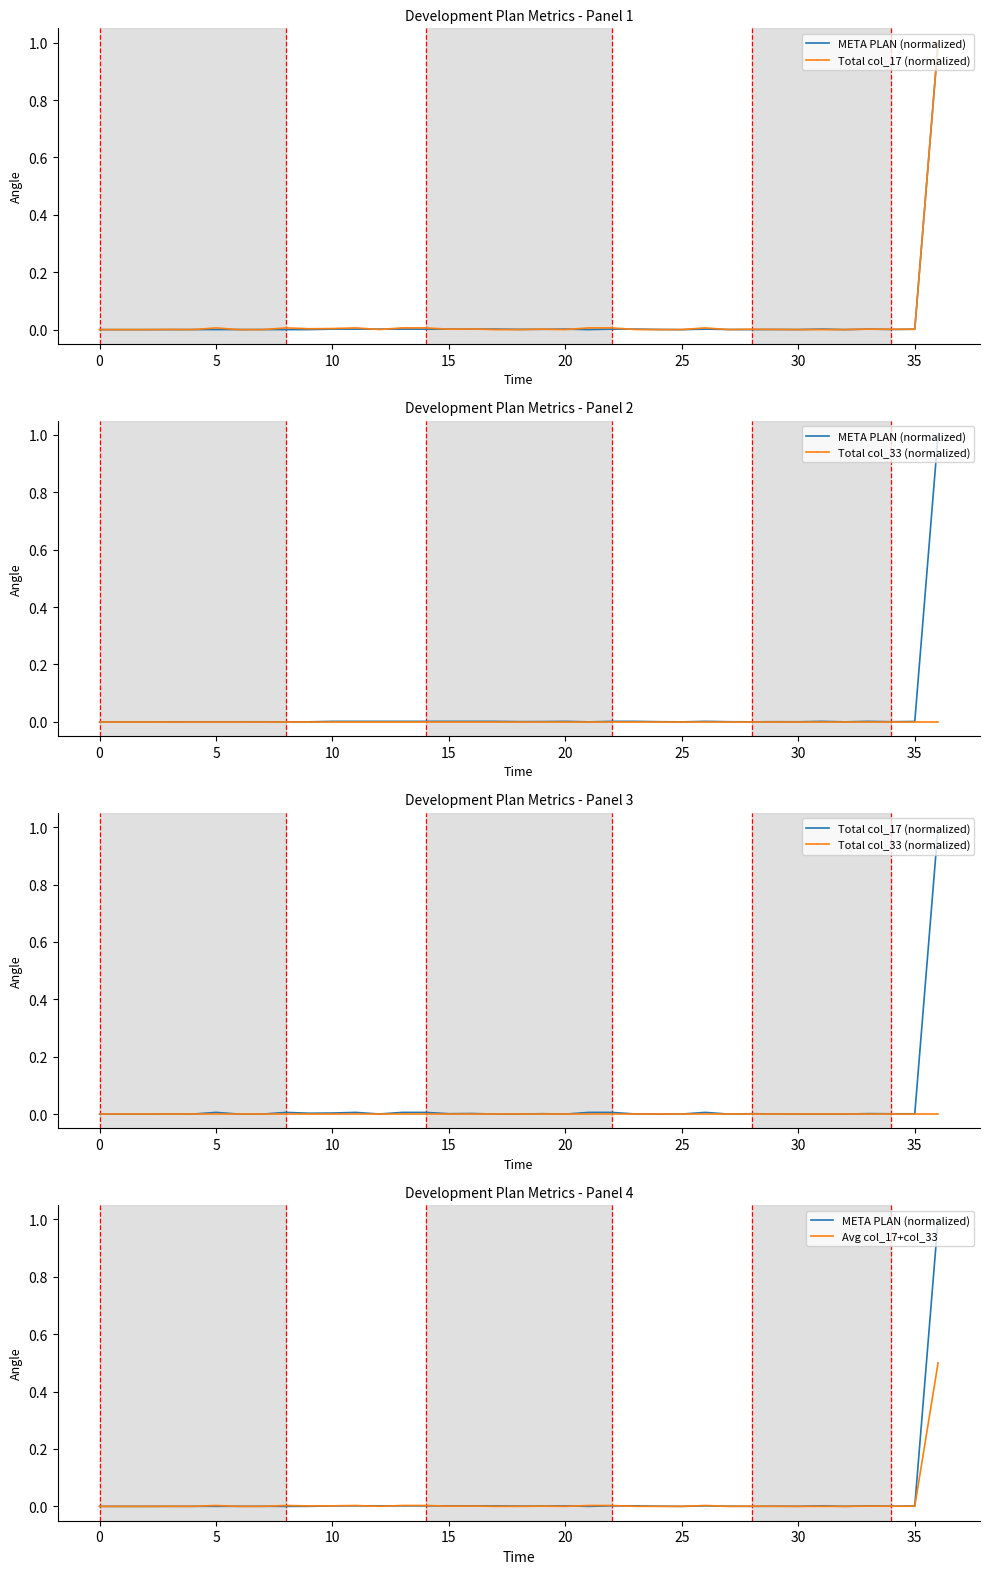

How many values in Avg col_17+col_33 are above zero?

36